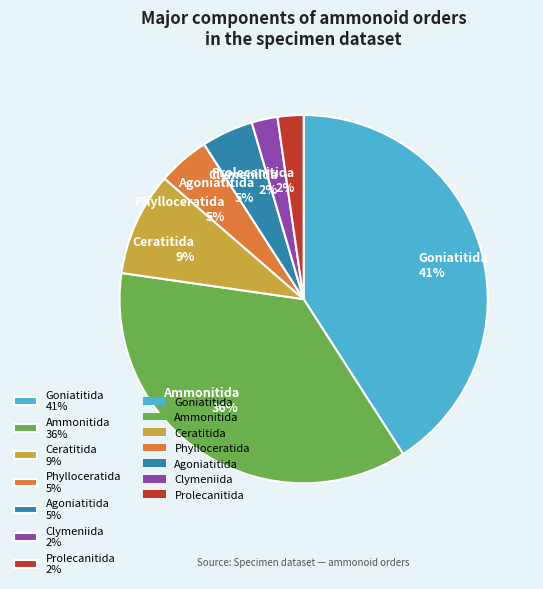

Which slice is the largest?

Goniatitida